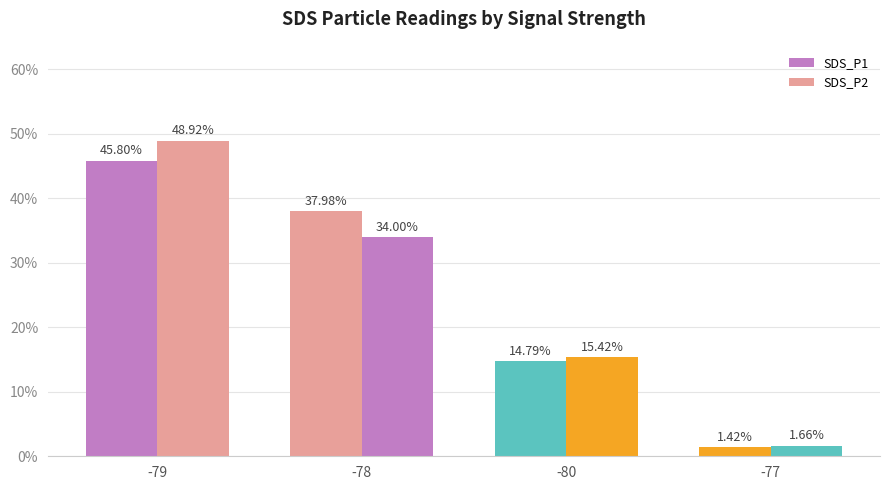

What is the difference between the SDS_P2 values at -79 and -78?

14.9